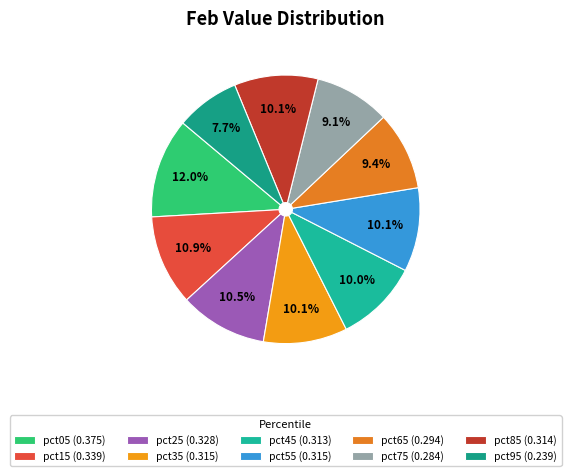

Count the number of slices in the pie.

10